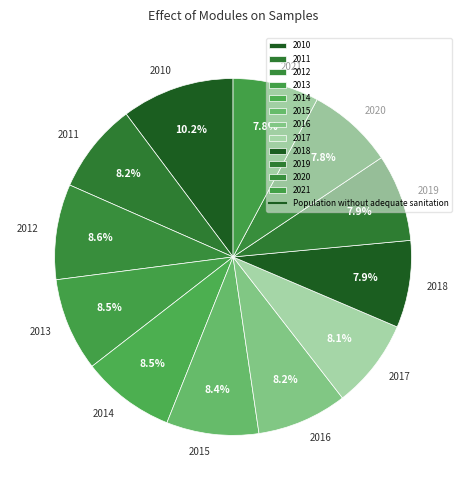

To the nearest percent, what is the average slice percentage?

8%